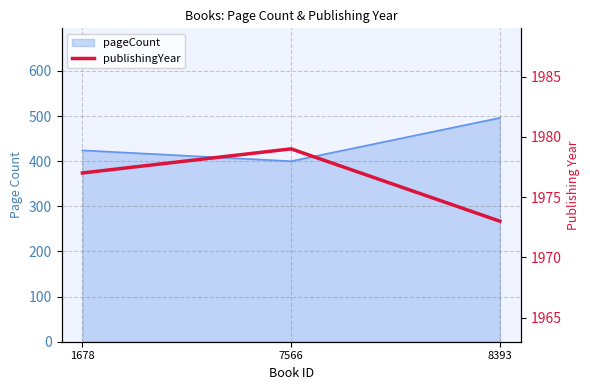

Reading left to right, extract all data points from this chart.

1977	1979	1973